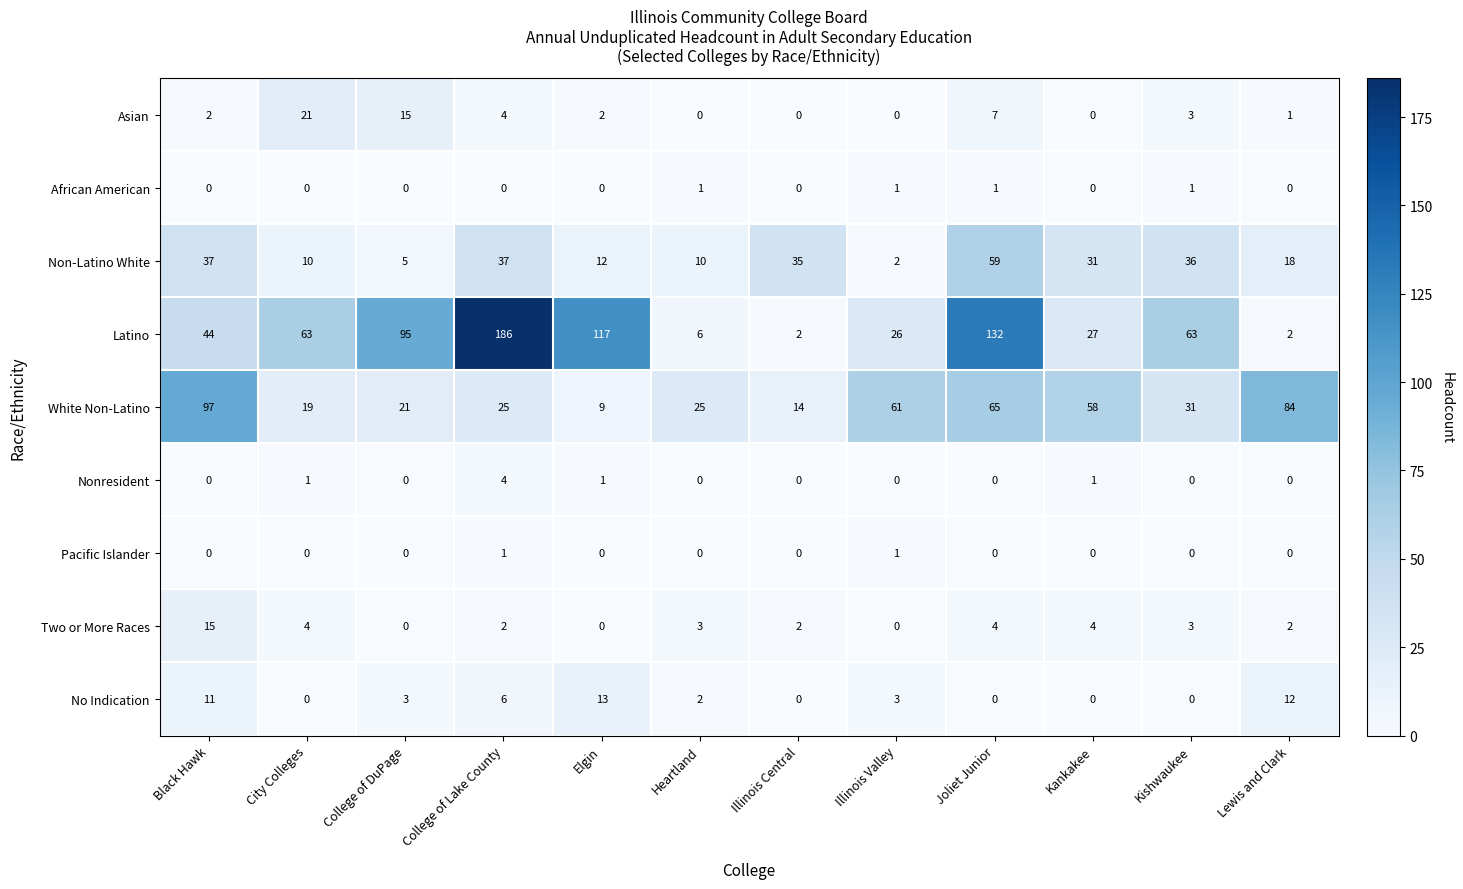

What is the total value across all series at Illinois Central?

53